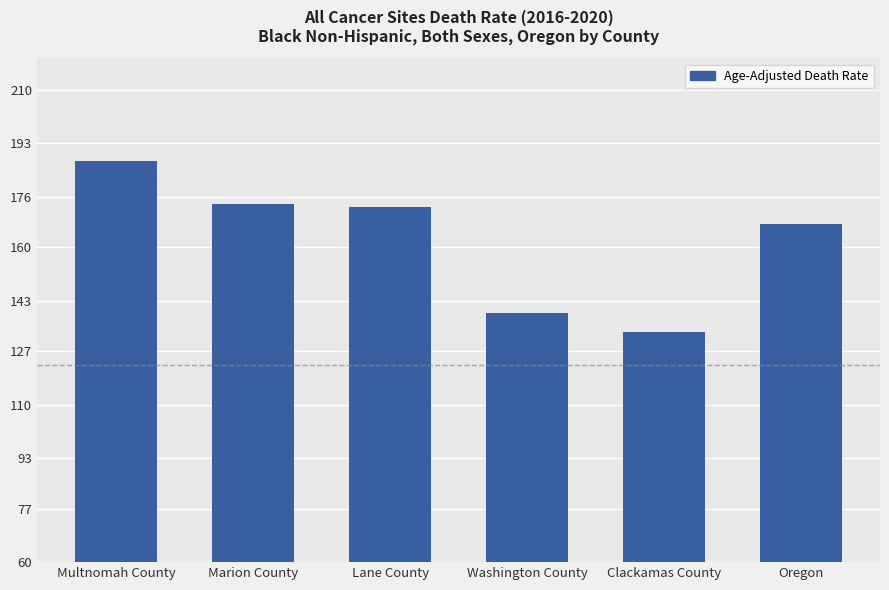

Where is the data nearest to the value 160?

Oregon